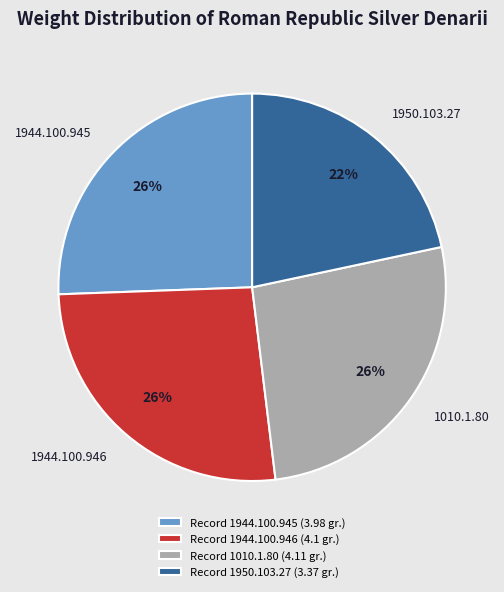

To the nearest percent, what is the difference between the 1950.103.27 and 1944.100.945 slice percentages?

4%